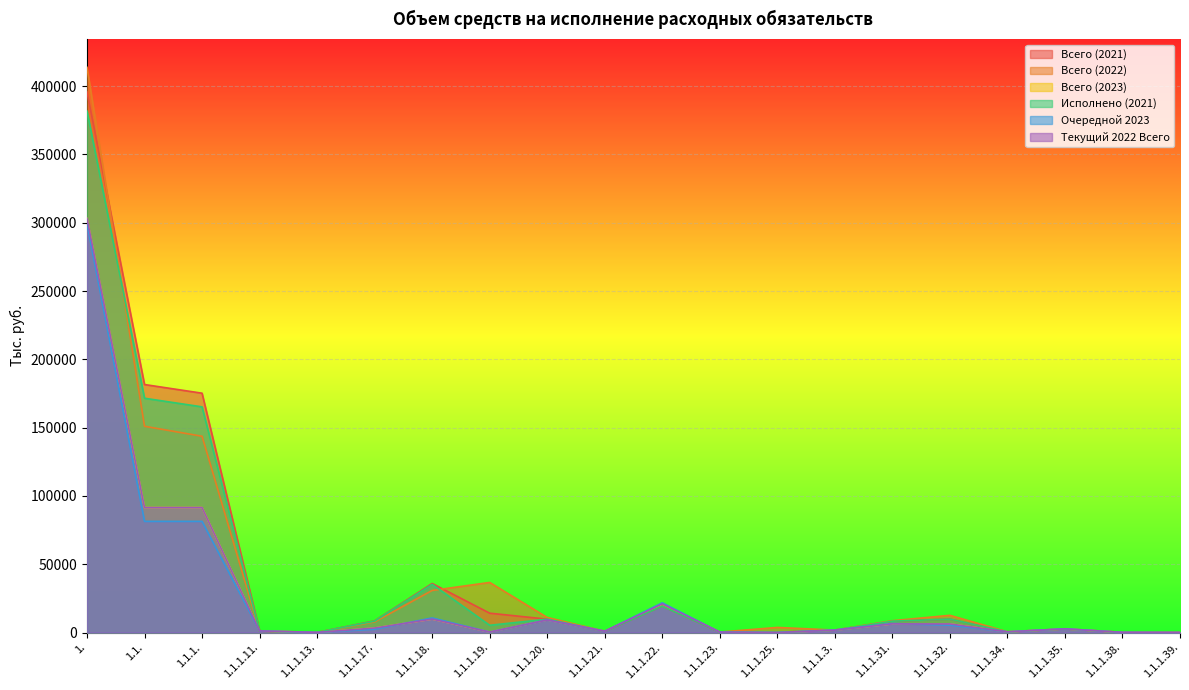

What is the total value across all series at 1.1.1.?

748593.2